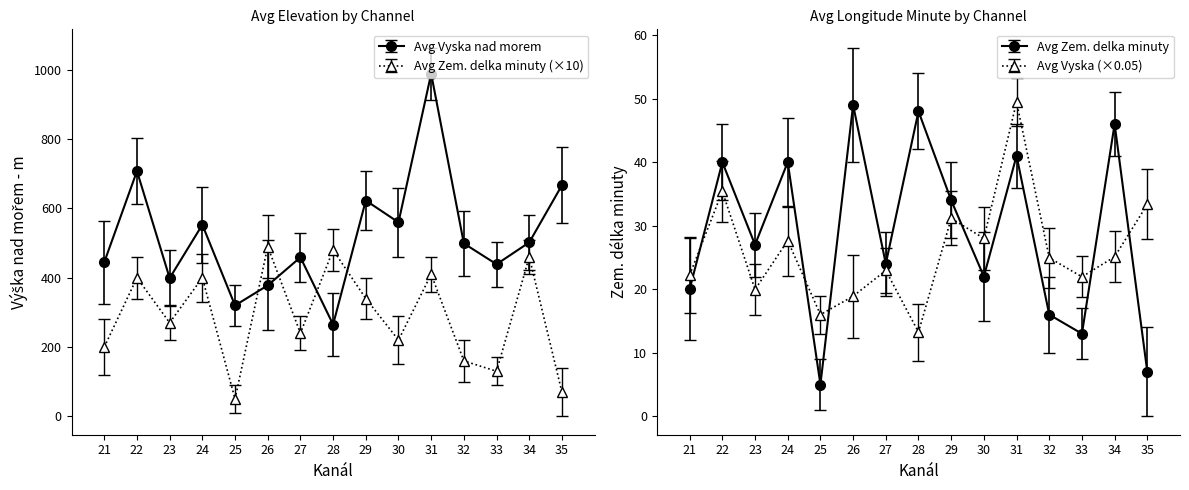

How many data points in Avg Vyska nad morem are above 24?

8